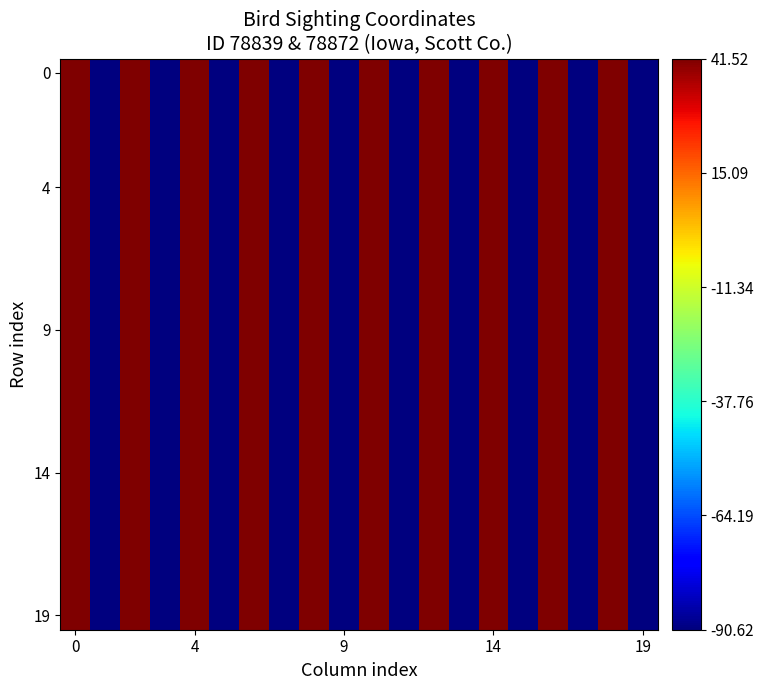

How many distinct data groups are displayed?

20